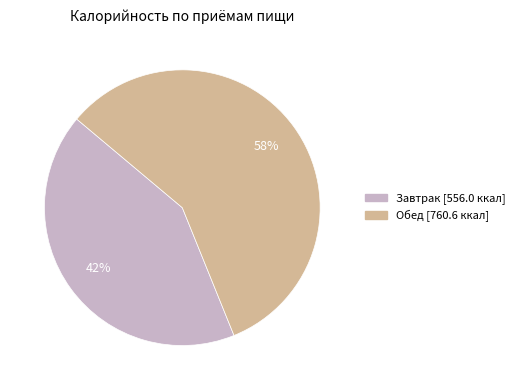

Which has a higher value, Обед or Завтрак?

Обед